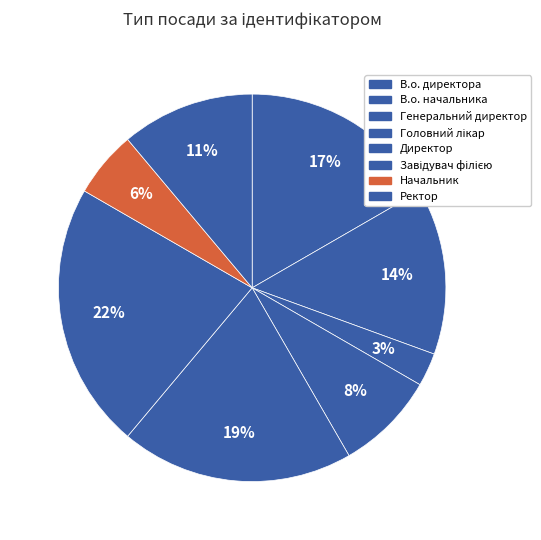

What percentage is the Головний лікар slice, to the nearest percent?

8%